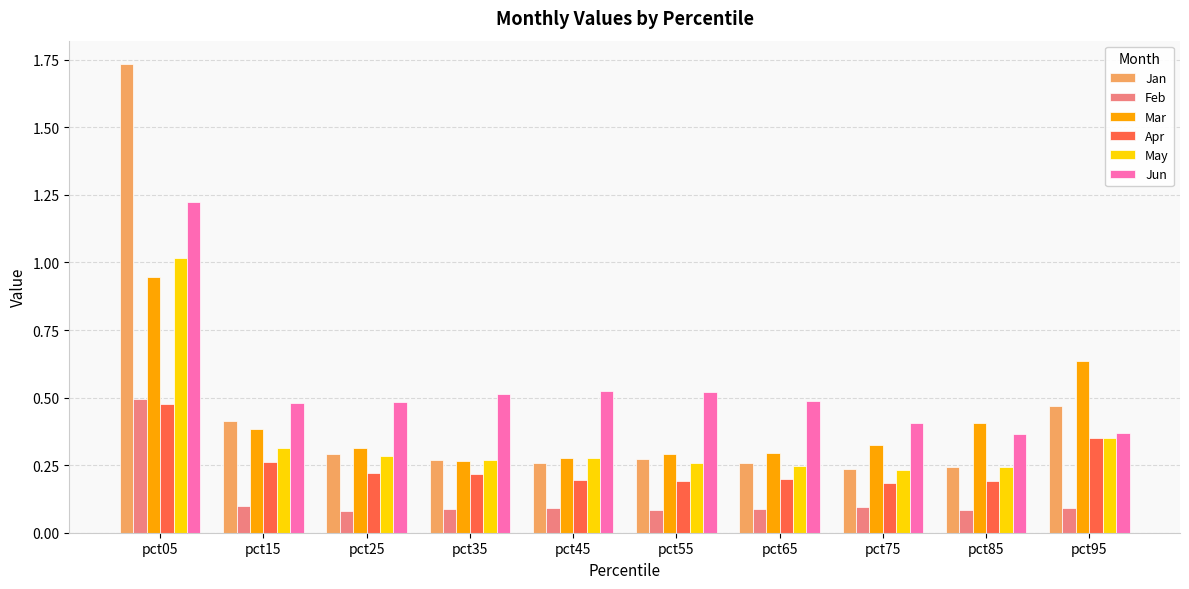

What is the difference between the Apr values at pct15 and pct75?

0.1